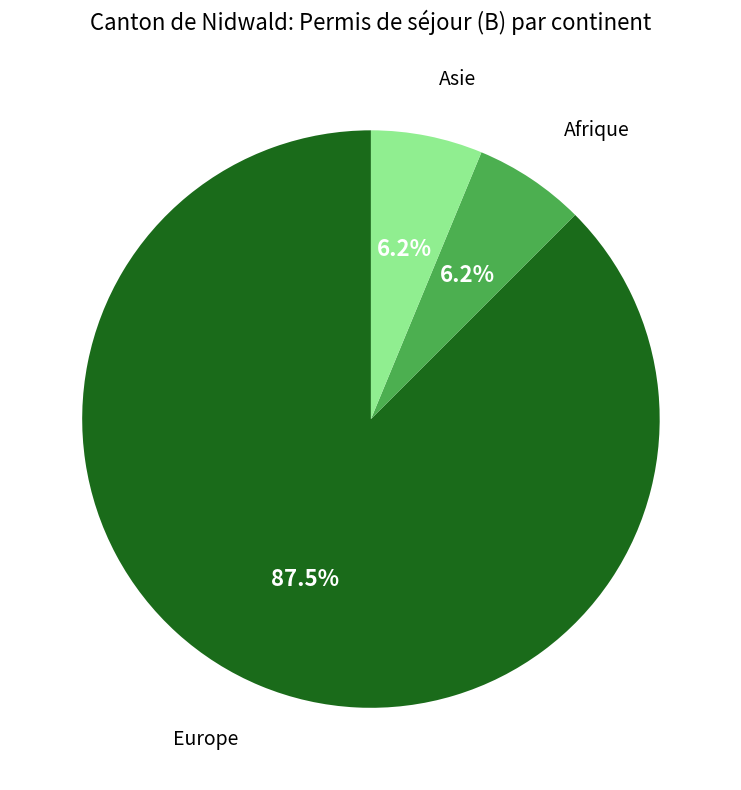

Is there a majority slice in this chart?

Yes